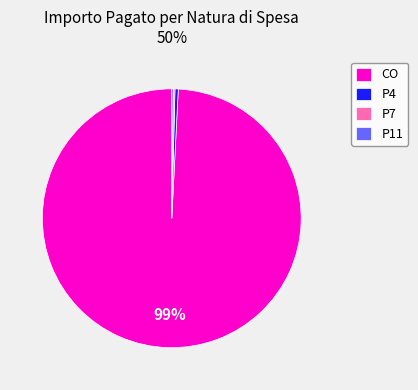

To the nearest percent, what is the combined percentage of P4 and CO?

100%